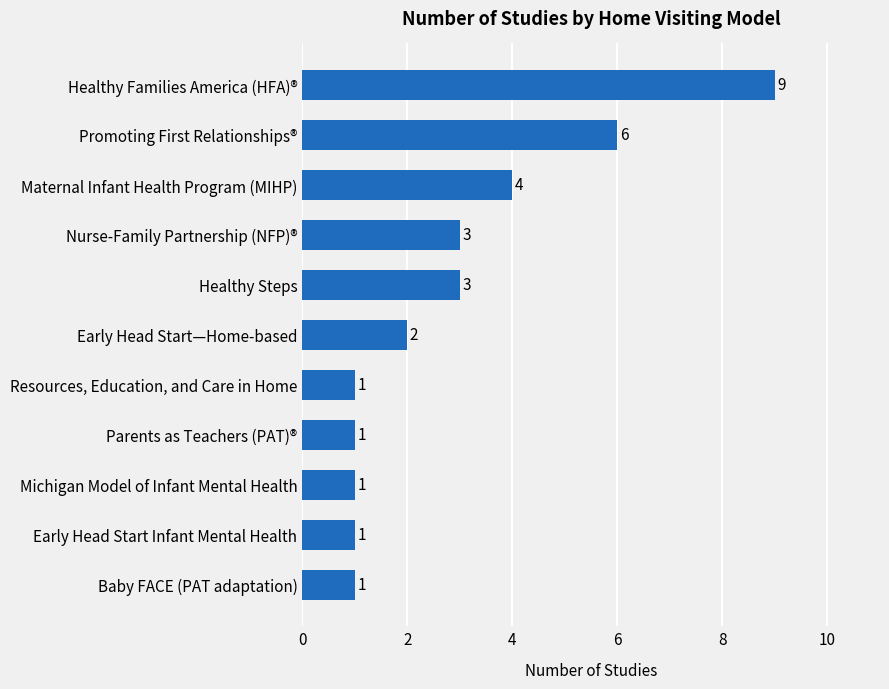

Between Healthy Steps and Early Head Start Infant Mental Health, which is larger?

Healthy Steps